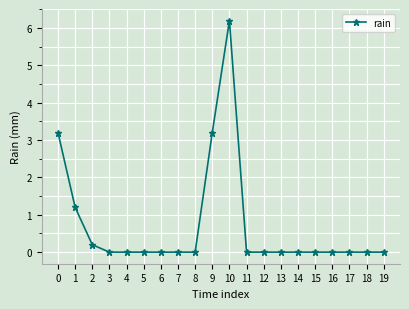

How many series are shown in this chart?

1